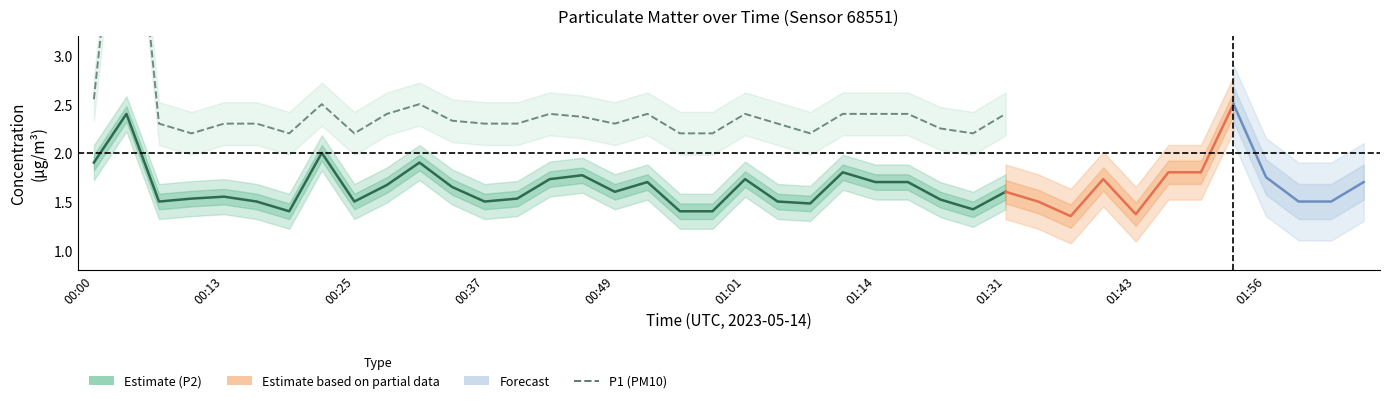

Which series has the widest spread of values?

P1 (PM10)